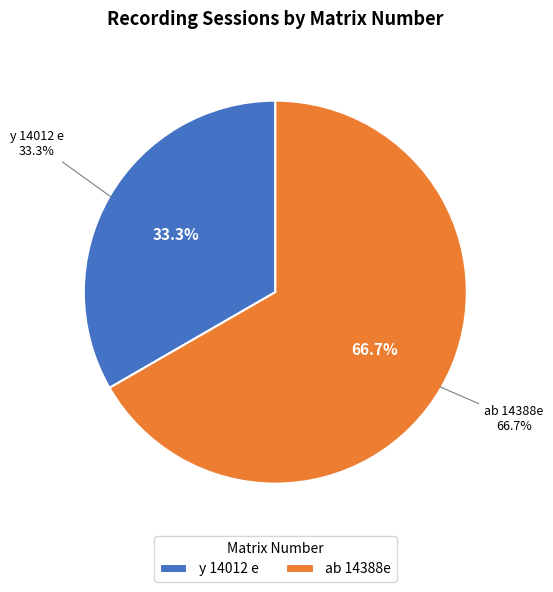

What percentage is the ab 14388e slice, to the nearest percent?

67%